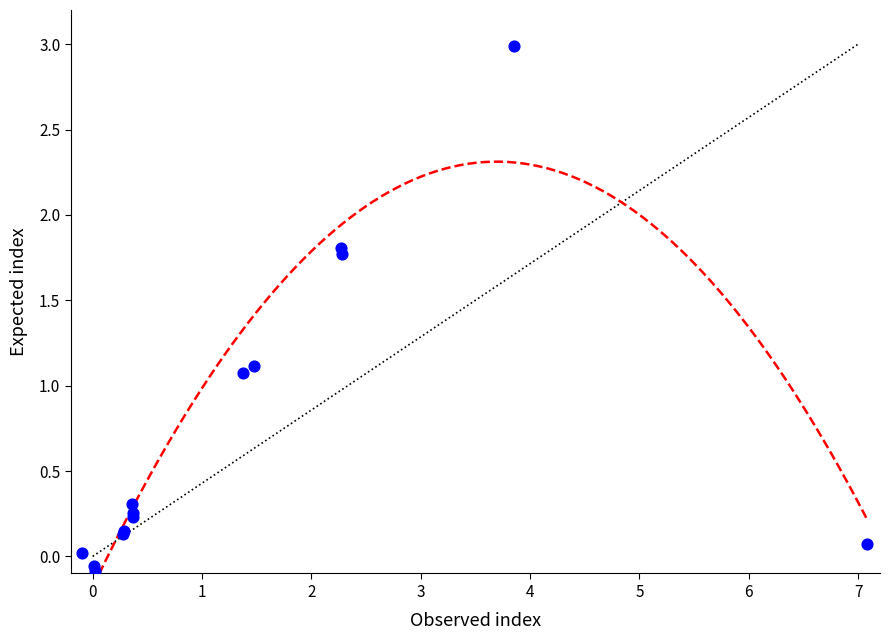

What Y value in the scatter plot is closest to 1?

1.1